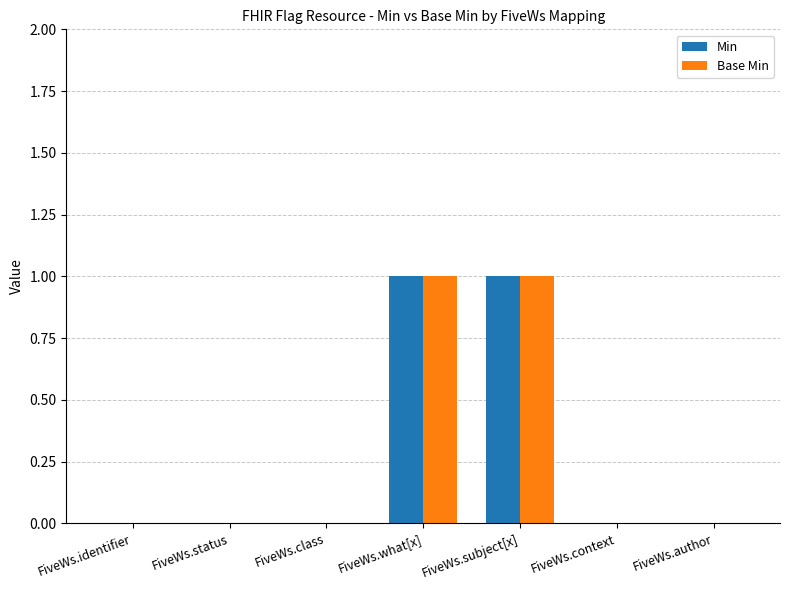

How many series are shown in this chart?

2